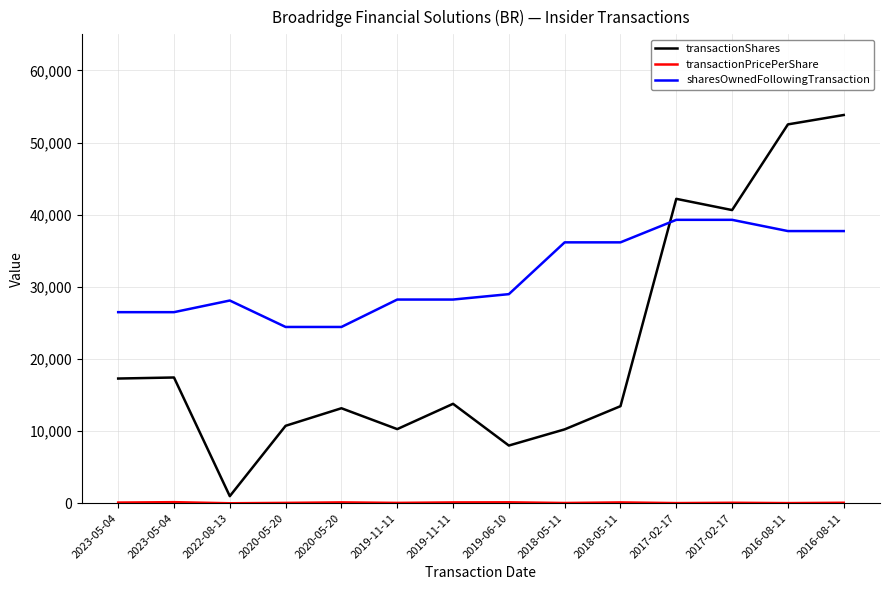

Is this an area chart (filled region under the line)?

No